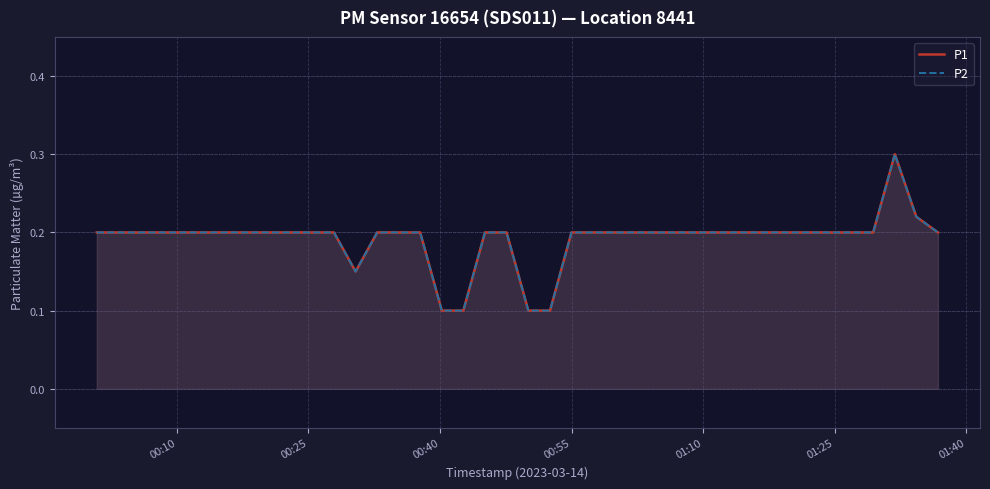

True or false: P1 and P2 cross at least once.

False